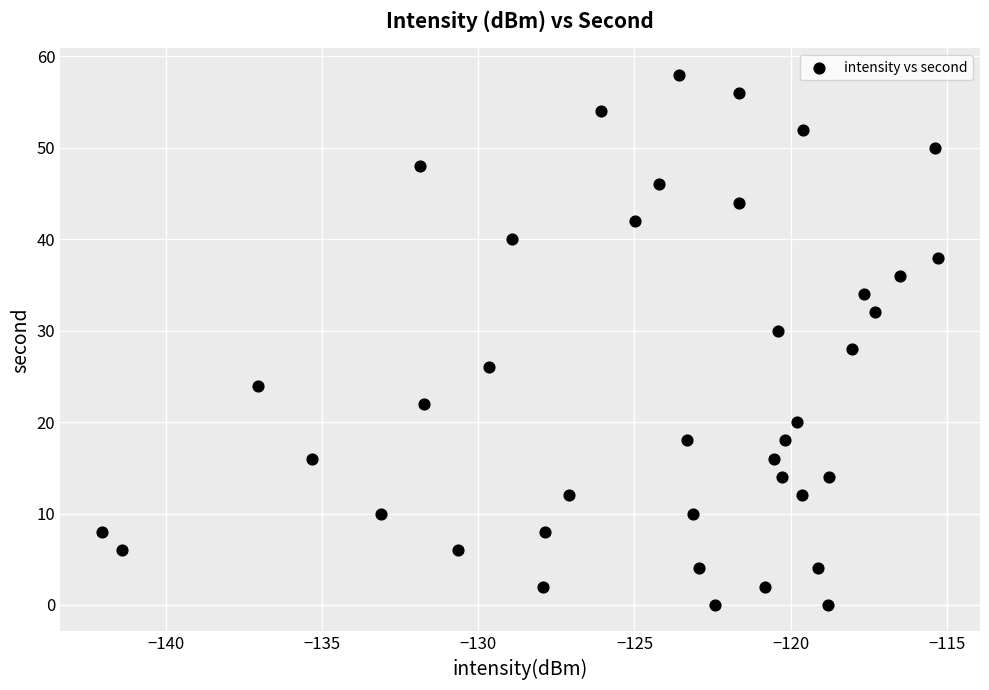

What is the range of Y values (max minus min)?

58